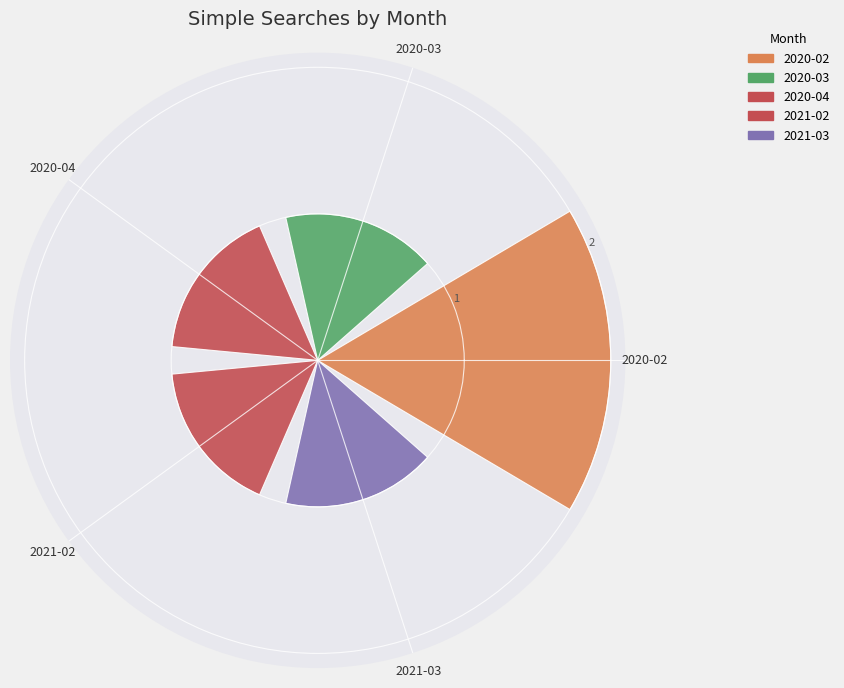

What is the sum of all values?

6